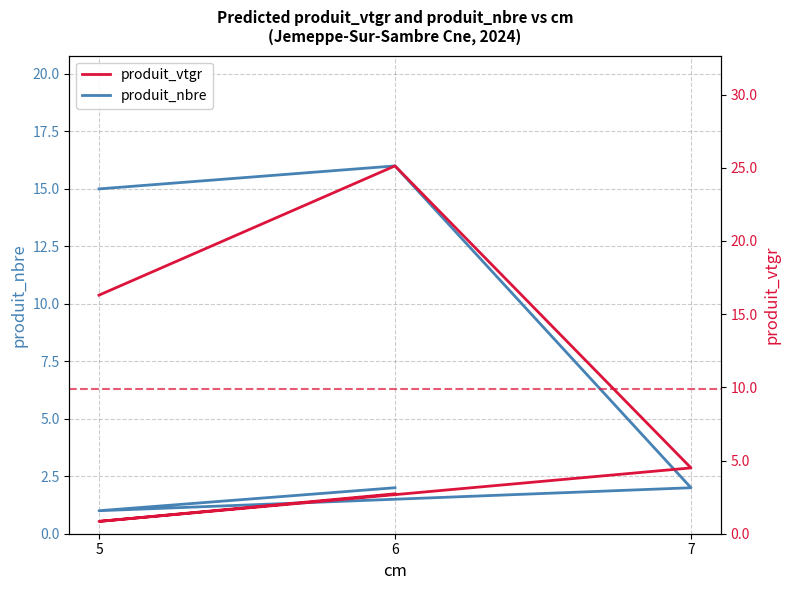

What is the difference between the second highest and second lowest values in the produit_nbre series?

13.0